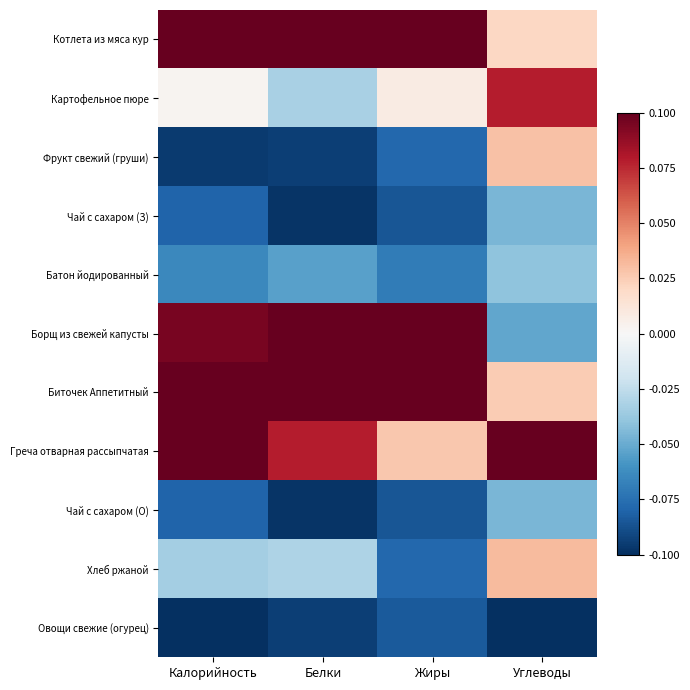

What is the smallest value displayed?

-0.1